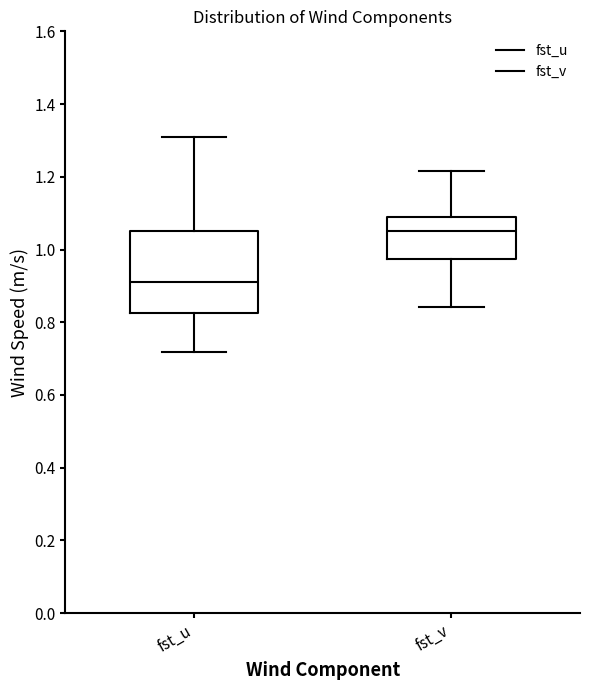

Which box has the lowest median line?

fst_u